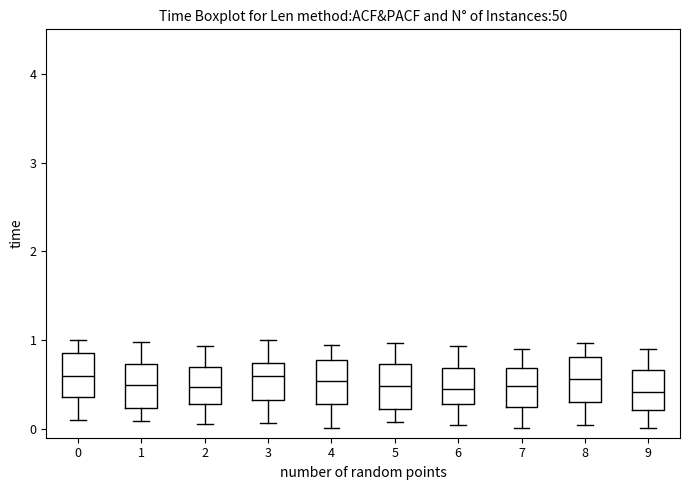

Reading left to right, transcribe this box plot: for each box, give where its median line is, the range the box spans, and where its two whiskers end, as read against the y-axis. The values are not printed on the chart, so give them approximately, as read against the axis.

0: median 0.6, box 0.4 to 0.9, whiskers 0.1 to 1.0
1: median 0.5, box 0.2 to 0.7, whiskers 0.1 to 1.0
2: median 0.5, box 0.3 to 0.7, whiskers 0.0 to 0.9
3: median 0.6, box 0.3 to 0.7, whiskers 0.1 to 1.0
4: median 0.5, box 0.3 to 0.8, whiskers 0.0 to 0.9
5: median 0.5, box 0.2 to 0.7, whiskers 0.1 to 1.0
6: median 0.4, box 0.3 to 0.7, whiskers 0.0 to 0.9
7: median 0.5, box 0.2 to 0.7, whiskers 0.0 to 0.9
8: median 0.6, box 0.3 to 0.8, whiskers 0.0 to 1.0
9: median 0.4, box 0.2 to 0.7, whiskers 0.0 to 0.9